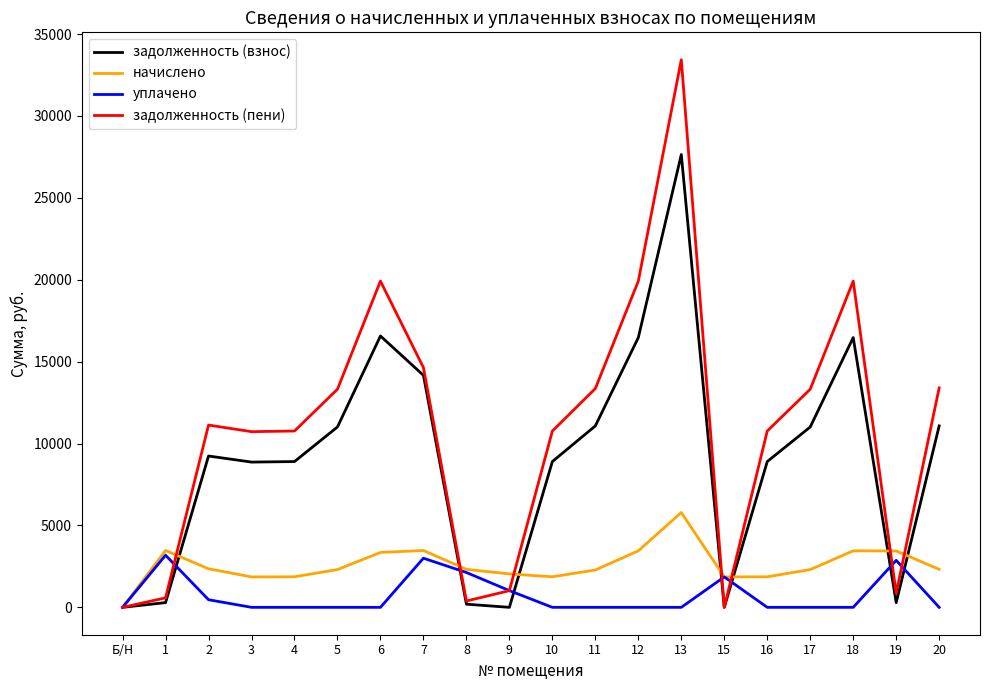

List the series in order of their overall mean, highest first.

задолженность (пени), задолженность (взнос), начислено, уплачено